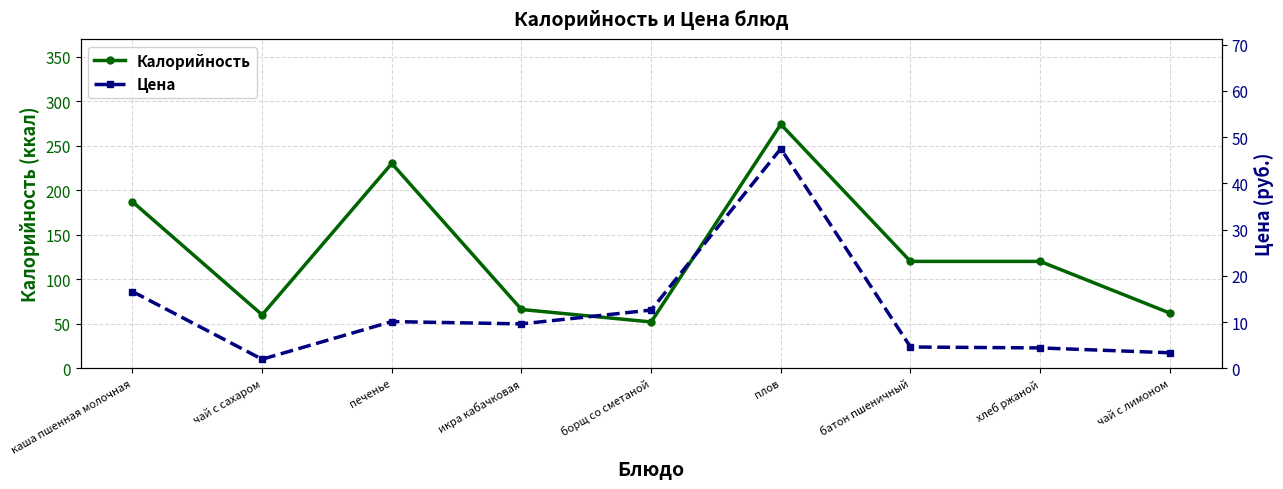

At which category does Калорийность reach its first local valley?

чай с сахаром